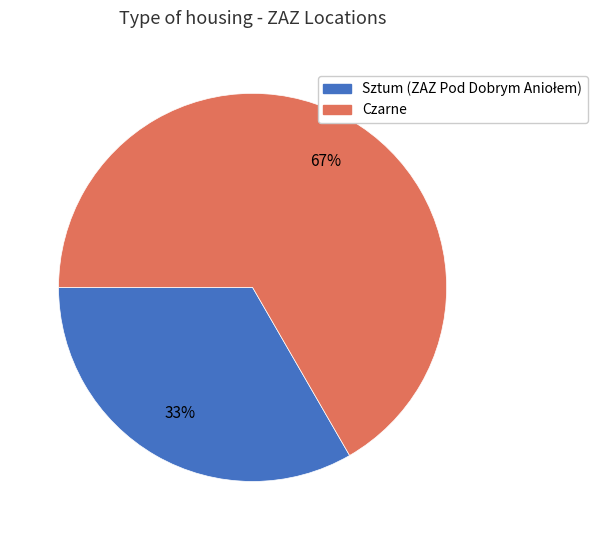

What is the largest slice in the pie chart?

Czarne